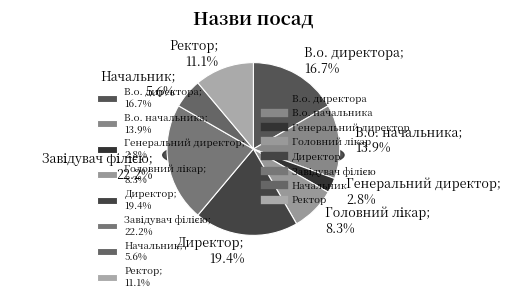

What is the largest slice in the pie chart?

Завідувач філією